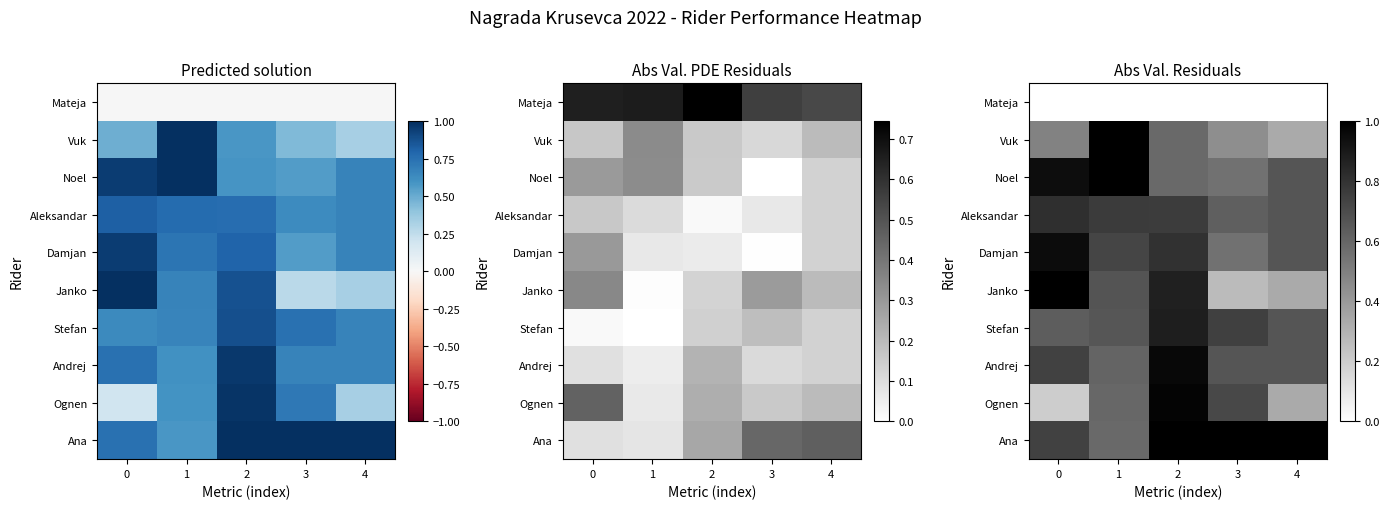

What is the difference between the highest and lowest values at 0?

1.0